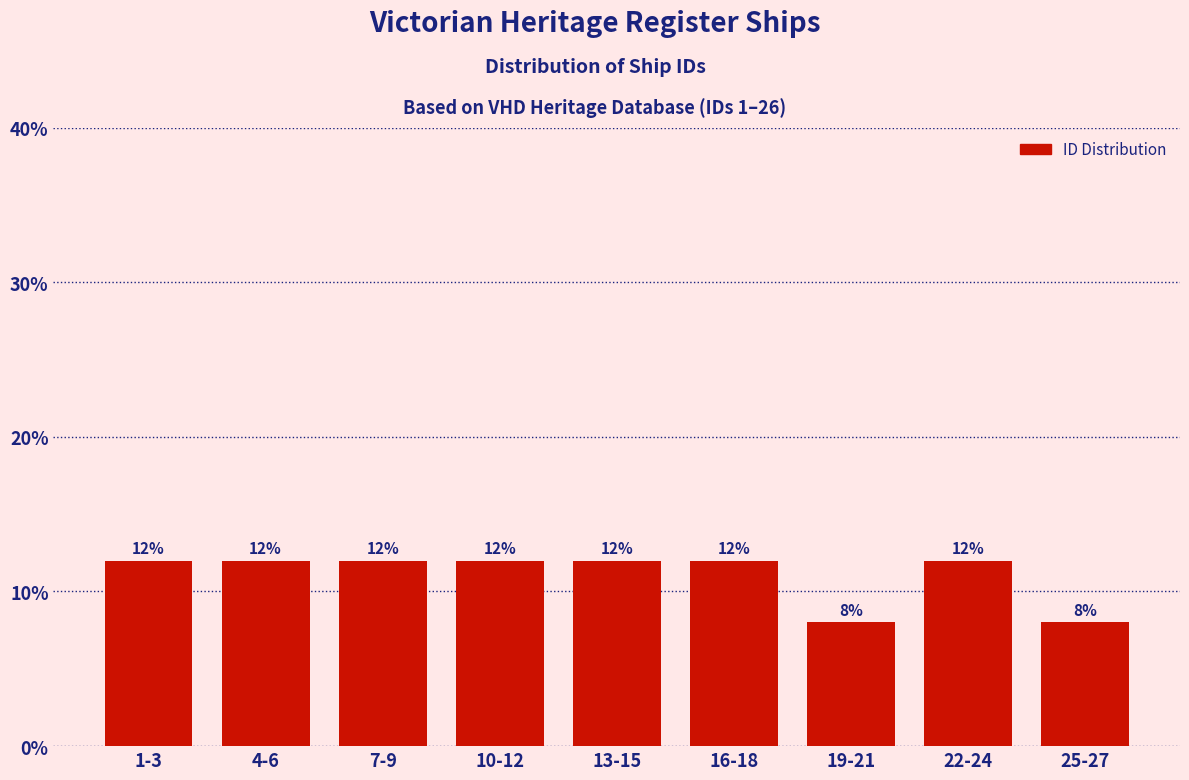

Reading left to right, list all the values displayed in this chart.

1-3=12	4-6=12	7-9=12	10-12=12	13-15=12	16-18=12	19-21=8	22-24=12	25-27=8